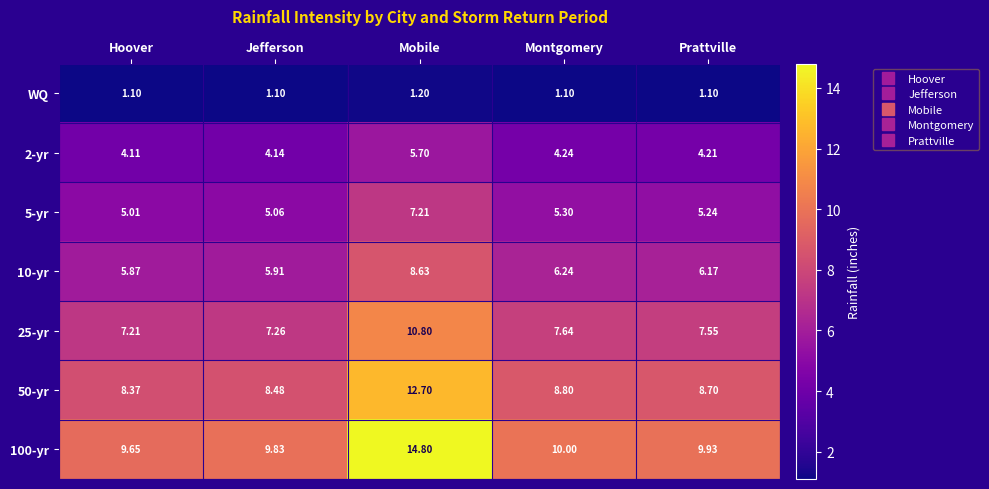

Where is 2-yr nearest to the value 4?

Hoover